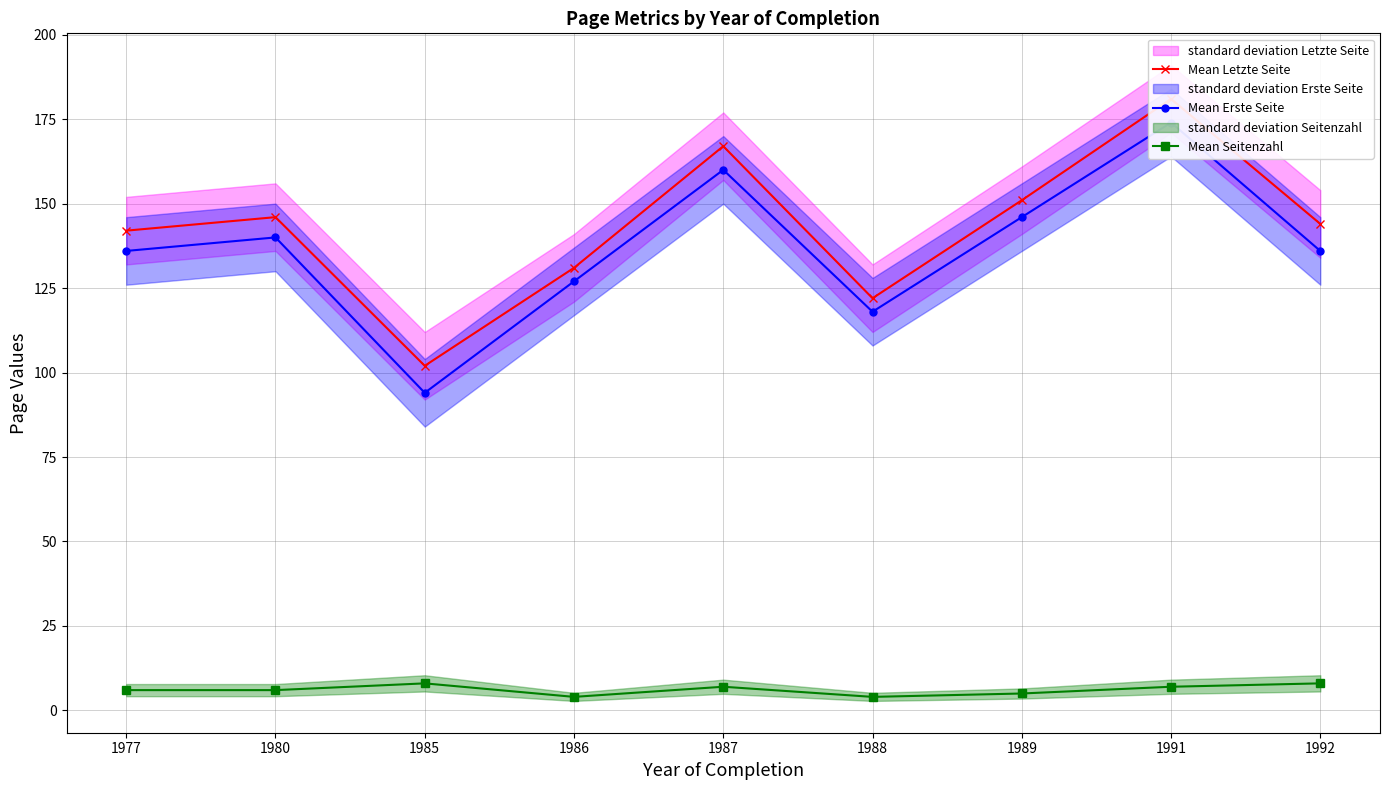

In Mean Erste Seite, how many points are higher than both neighbors (excluding endpoints)?

3